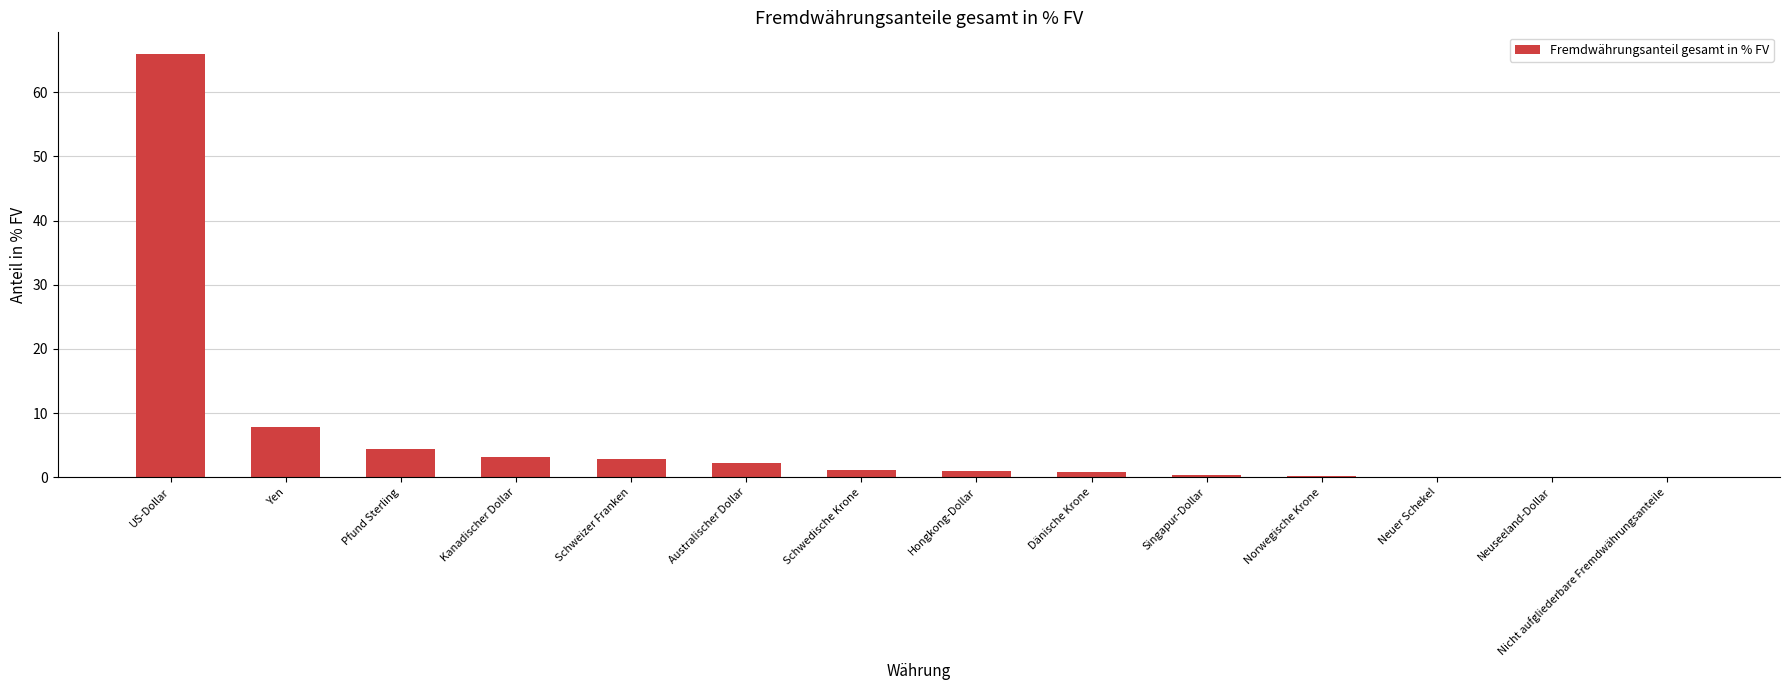

At which category does the chart reach its peak across all series?

US-Dollar